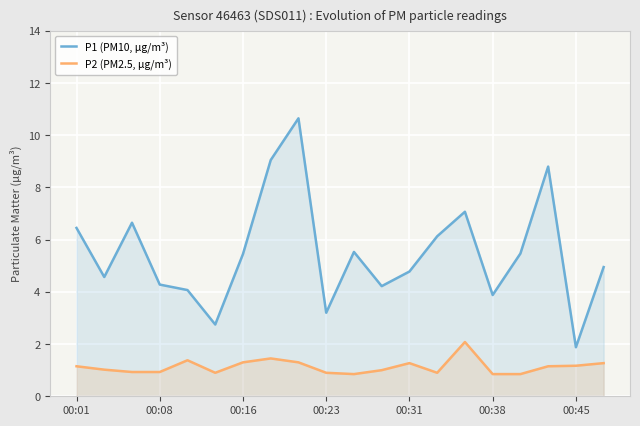

Is the value of P2 (PM2.5, µg/m³) at 14 greater than the value of P1 (PM10, µg/m³) at 11?

No